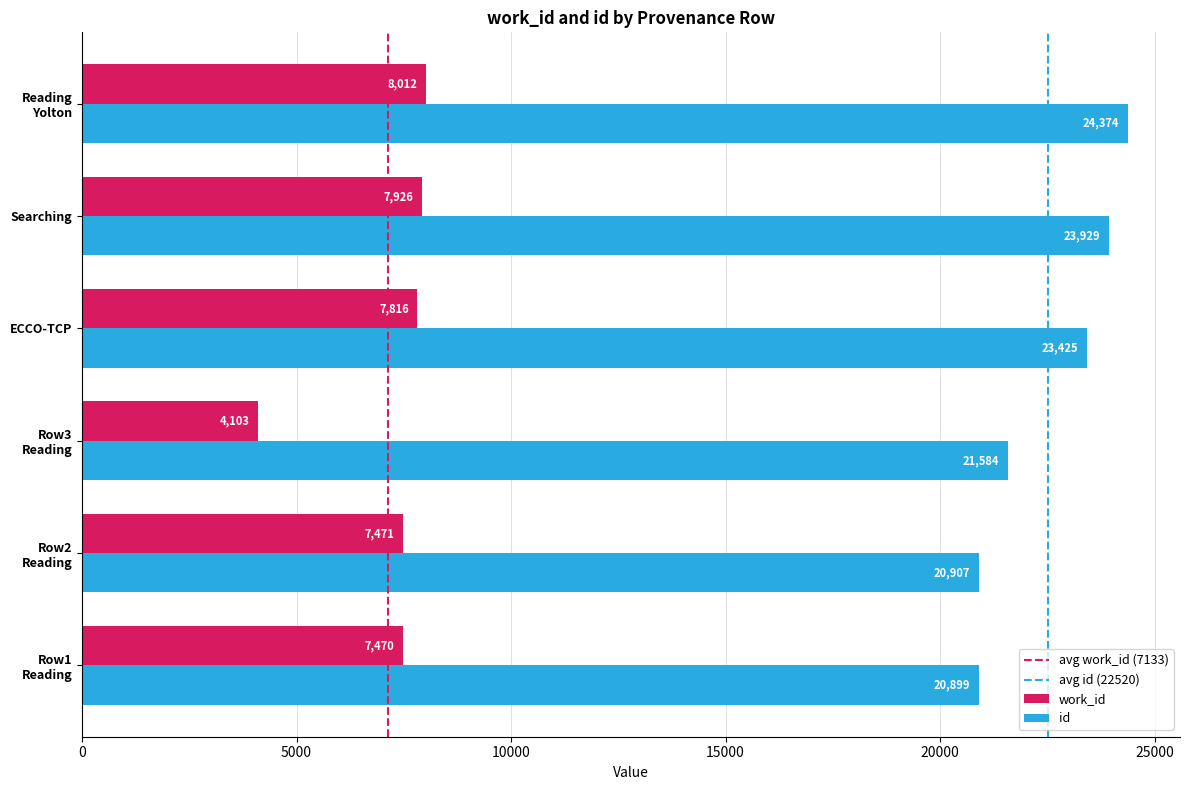

The value of work_id at Searching is 7926. True or false?

True